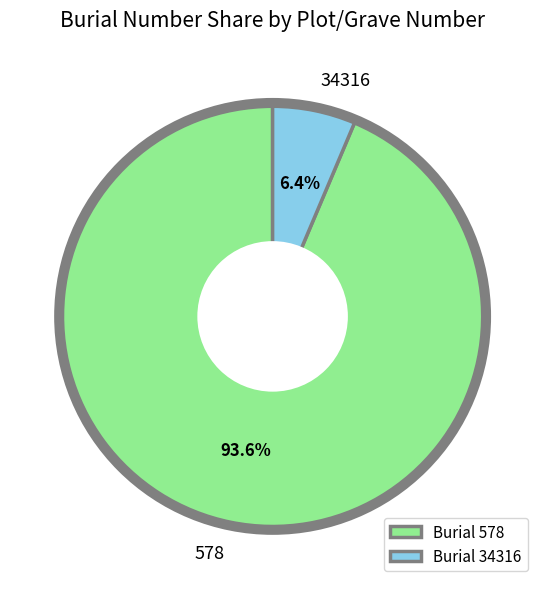

To the nearest percent, what percentage of the pie is 34316?

6%